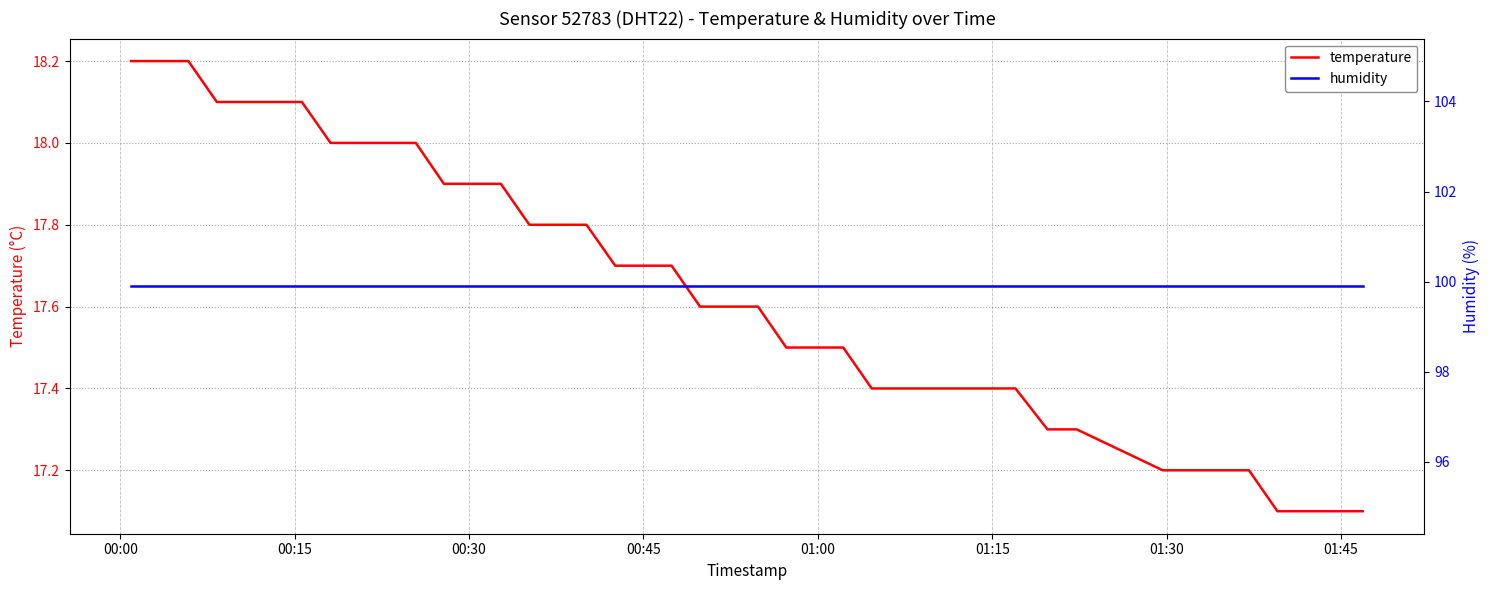

Reading left to right, what are all the values shown in this chart?

temperature: 18.2	18.2	18.2	18.1	18.1	18.1	18.1	18.0	18.0	18.0	18.0	17.9	17.9	17.9	17.8	17.8	17.8	17.7	17.7	17.7	17.6	17.6	17.6	17.5	17.5	17.5	17.4	17.4	17.4	17.4	17.3	17.3	17.2	17.2	17.2	17.2	17.1	17.1	17.1	17.1
humidity: 99.9	99.9	99.9	99.9	99.9	99.9	99.9	99.9	99.9	99.9	99.9	99.9	99.9	99.9	99.9	99.9	99.9	99.9	99.9	99.9	99.9	99.9	99.9	99.9	99.9	99.9	99.9	99.9	99.9	99.9	99.9	99.9	99.9	99.9	99.9	99.9	99.9	99.9	99.9	99.9